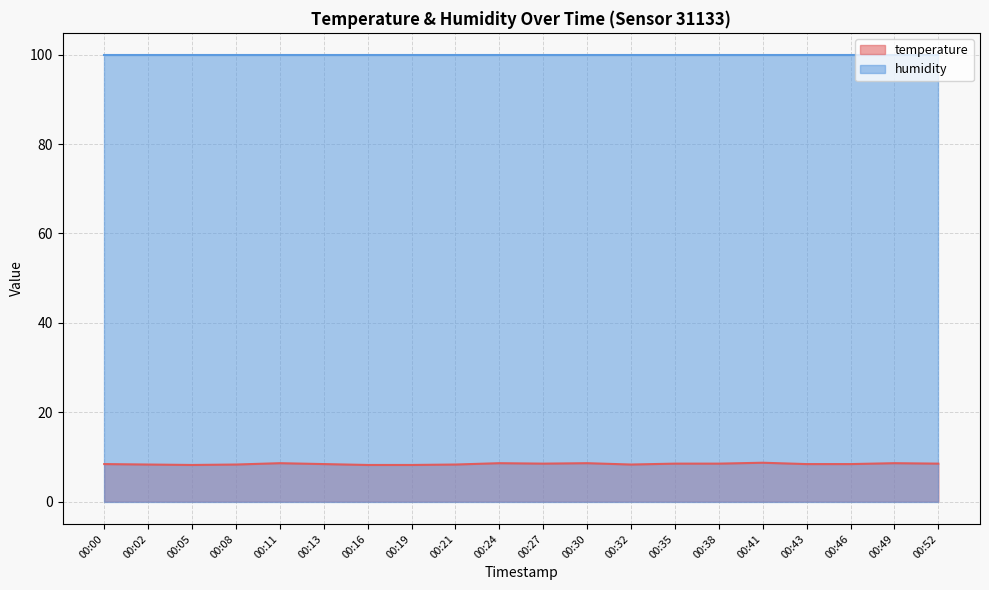

Reading left to right, what are all the values shown in this chart?

00:00=8.4	00:02=8.3	00:05=8.2	00:08=8.3	00:11=8.6	00:13=8.4	00:16=8.2	00:19=8.2	00:21=8.3	00:24=8.6	00:27=8.5	00:30=8.6	00:32=8.3	00:35=8.5	00:38=8.5	00:41=8.7	00:43=8.4	00:46=8.4	00:49=8.6	00:52=8.5